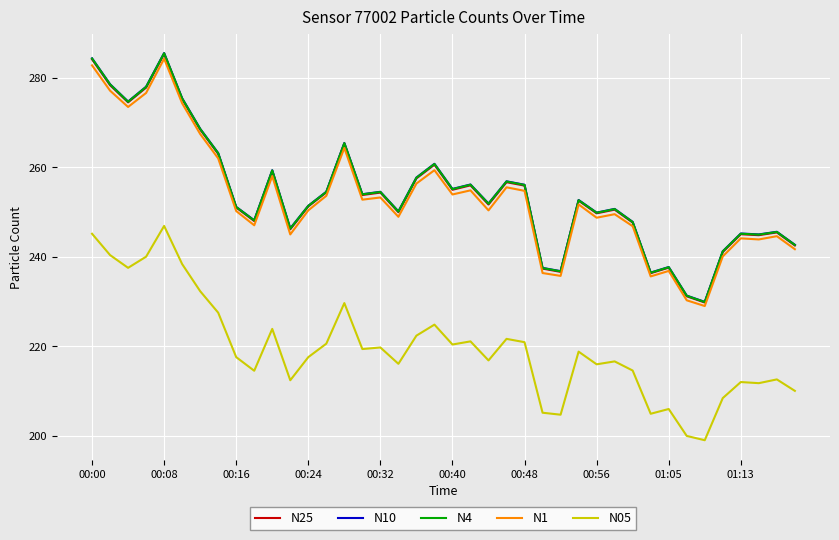

What is the greatest value displayed?

285.5